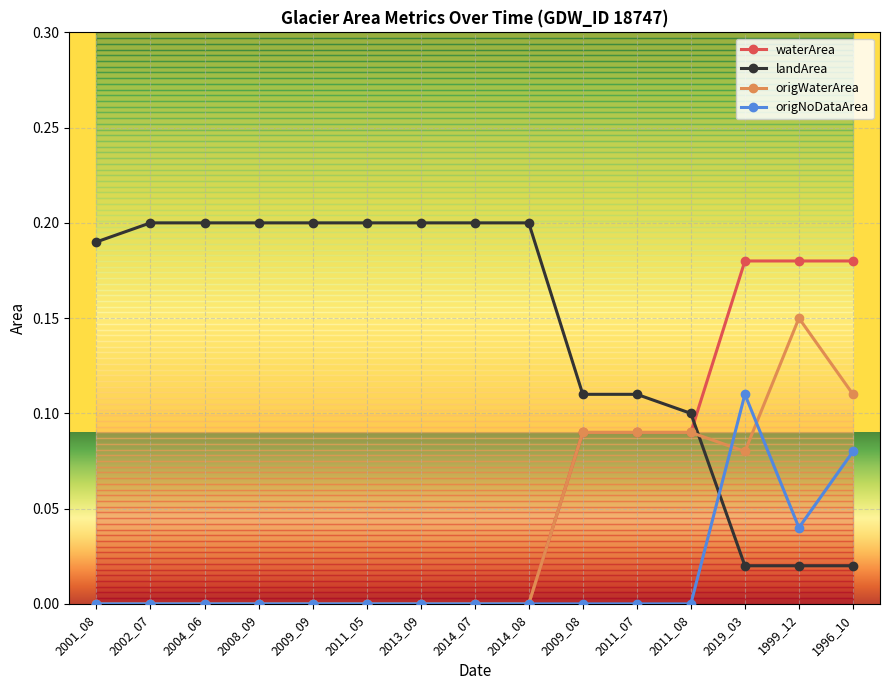

What position from the right is 1996_10?

1